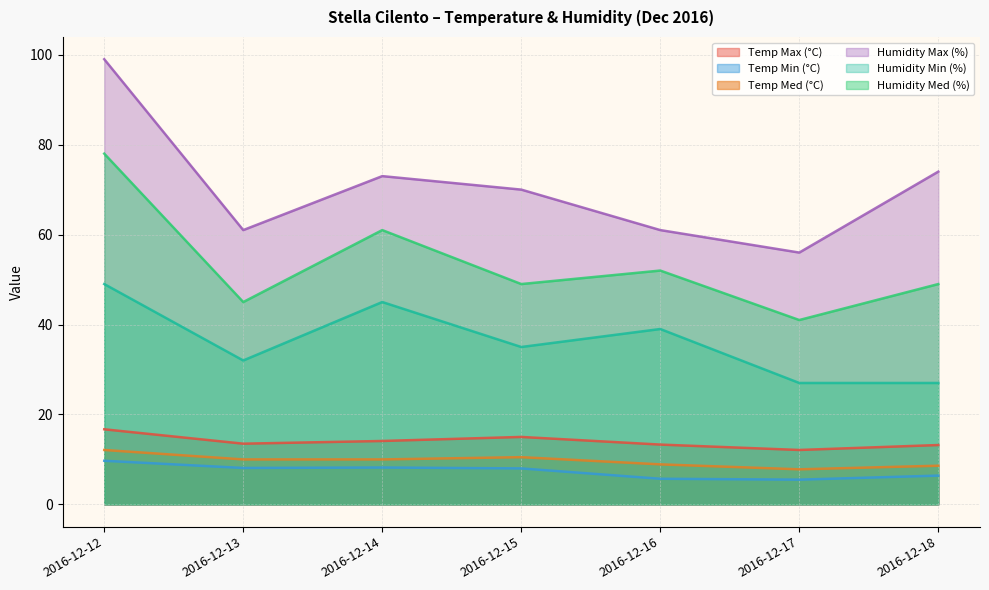

Which has a higher value, 2016-12-13 or 2016-12-16?

2016-12-13